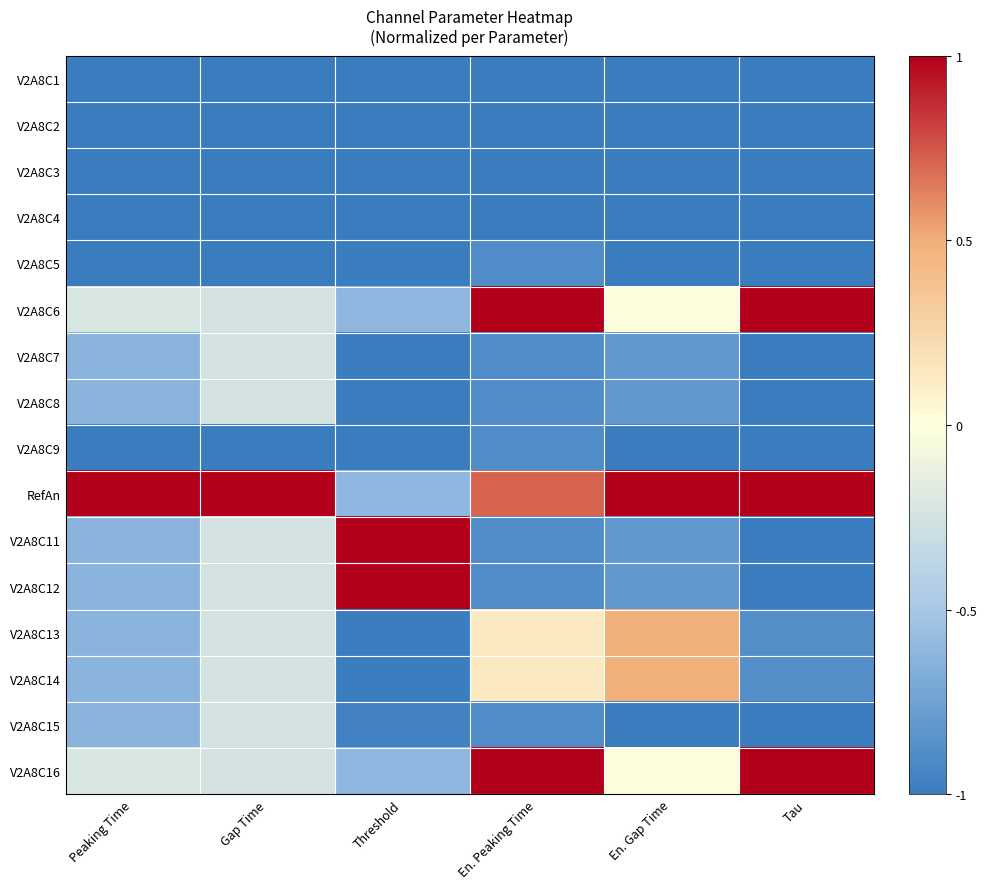

True or false: the data shows -0.6 at Threshold.

True